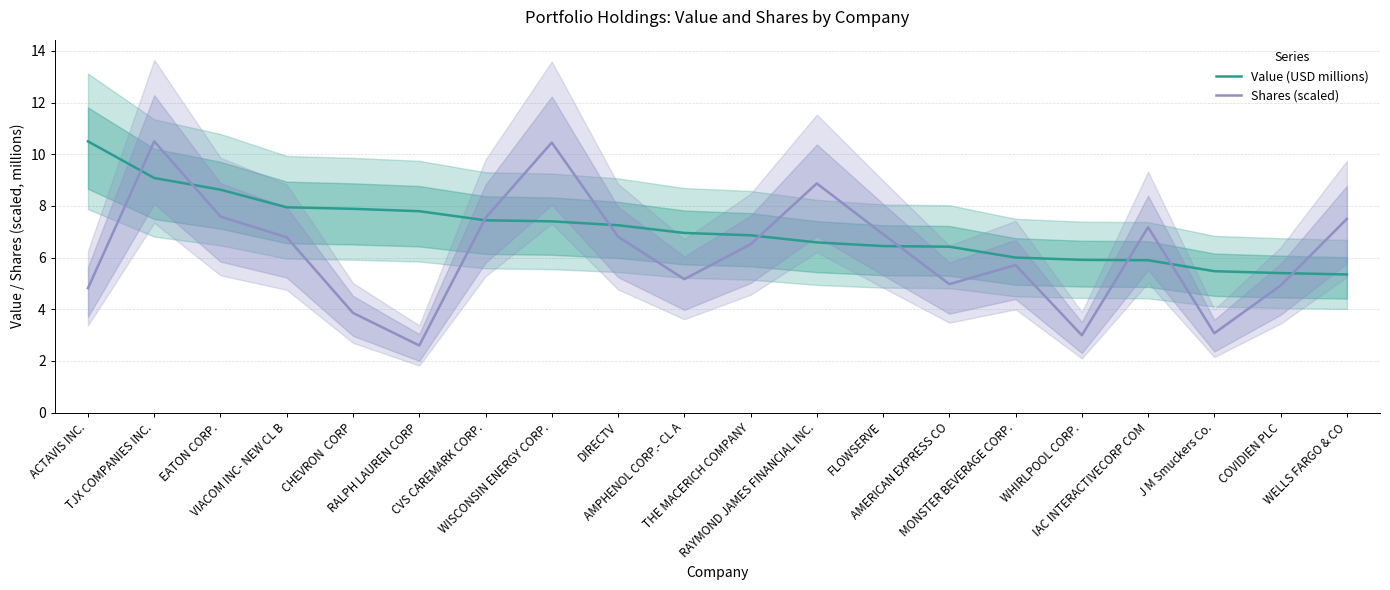

At which category is the sum across all series the highest?

TJX COMPANIES INC.